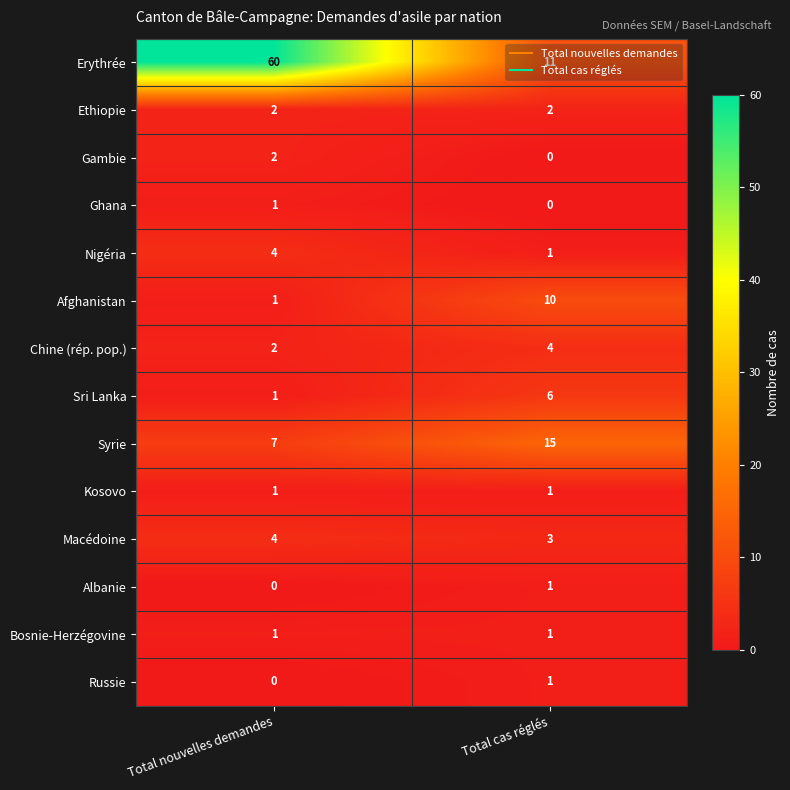

What is the difference between the Syrie values at Total nouvelles demandes and Total cas réglés?

8